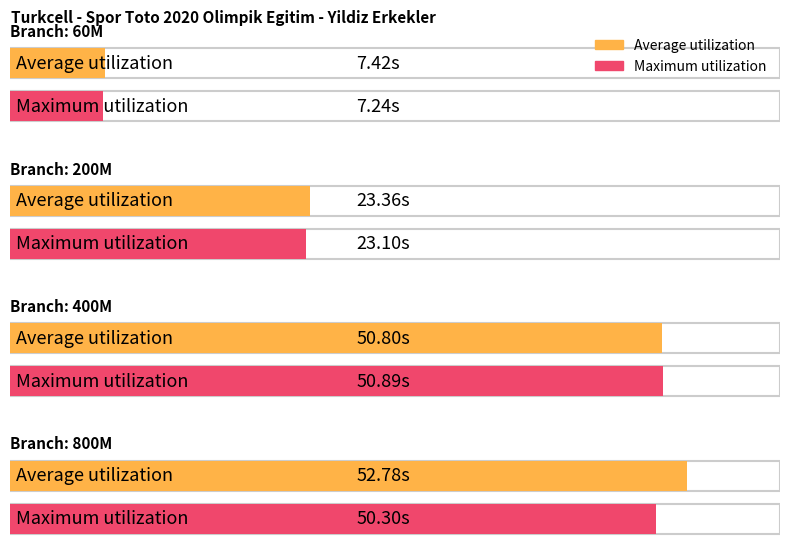

Is the value of Average utilization at 800M greater than the value of Maximum utilization at 60M?

Yes